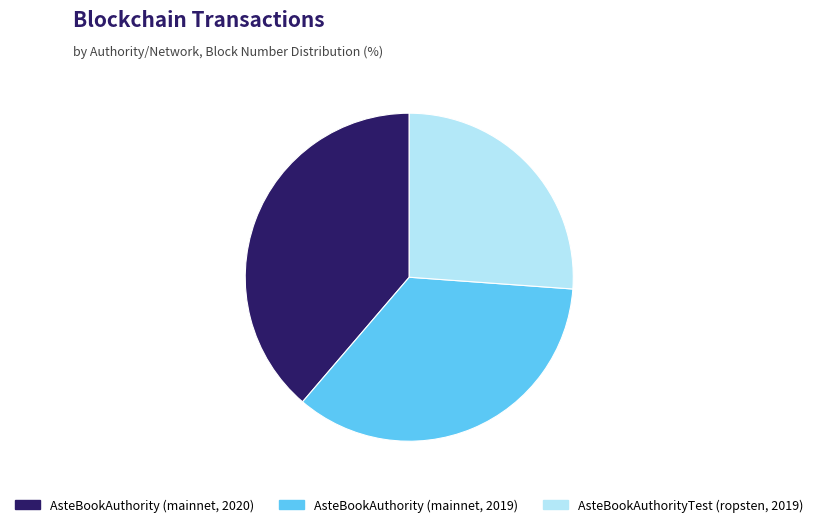

Is AsteBookAuthority (mainnet, 2020) the majority of the pie?

No